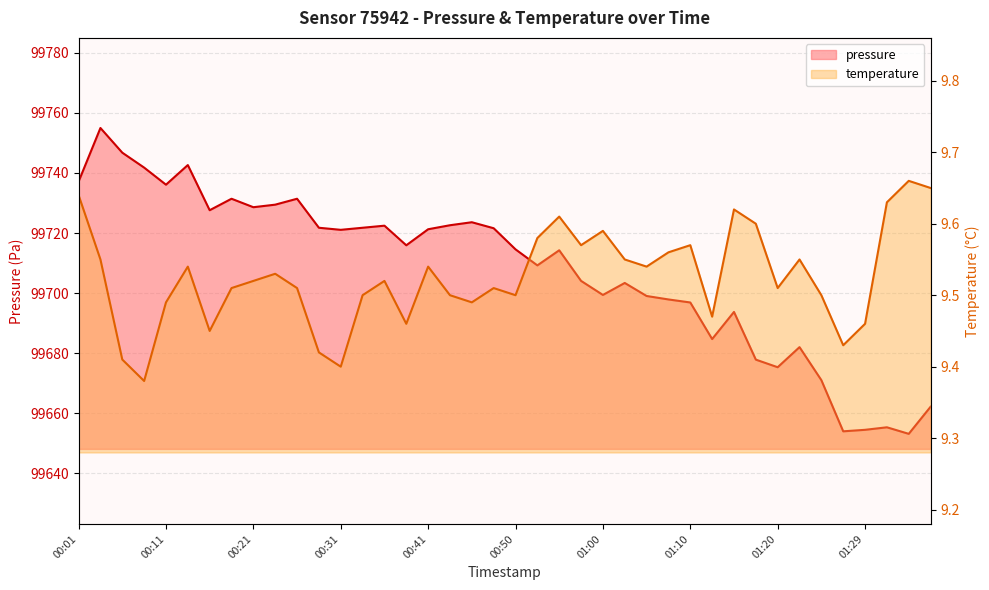

Reading right to left, transcribe all the data shown in this chart.

pressure: 99662.2	99653.1	99655.3	99654.5	99654.0	99671.0	99682.0	99675.3	99677.8	99693.7	99684.7	99696.9	99697.9	99699.0	99703.4	99699.4	99704.1	99714.2	99709.2	99714.6	99721.6	99723.6	99722.6	99721.2	99715.9	99722.4	99721.8	99721.1	99721.8	99731.4	99729.4	99728.6	99731.4	99727.6	99742.6	99736.1	99741.8	99746.8	99755.0	99737.1
temperature: 9.7	9.7	9.6	9.5	9.4	9.5	9.6	9.5	9.6	9.6	9.5	9.6	9.6	9.5	9.6	9.6	9.6	9.6	9.6	9.5	9.5	9.5	9.5	9.5	9.5	9.5	9.5	9.4	9.4	9.5	9.5	9.5	9.5	9.4	9.5	9.5	9.4	9.4	9.6	9.6